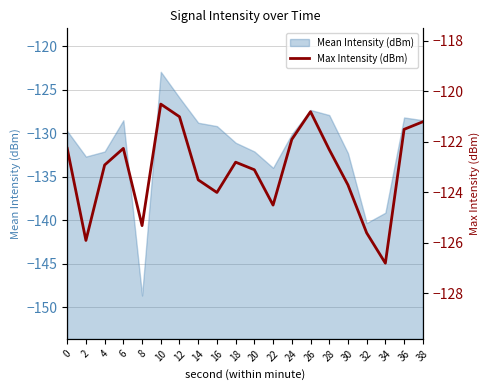

What is the difference between the second highest and minimum values?

6.0